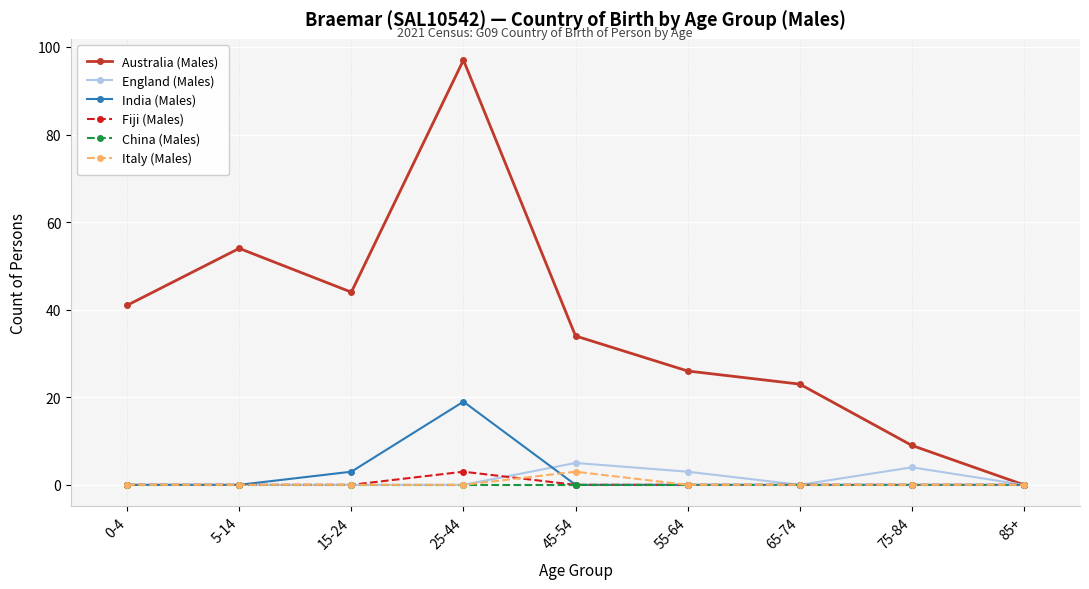

True or false: Australia (Males) has more than 1 points higher than both neighbors.

True